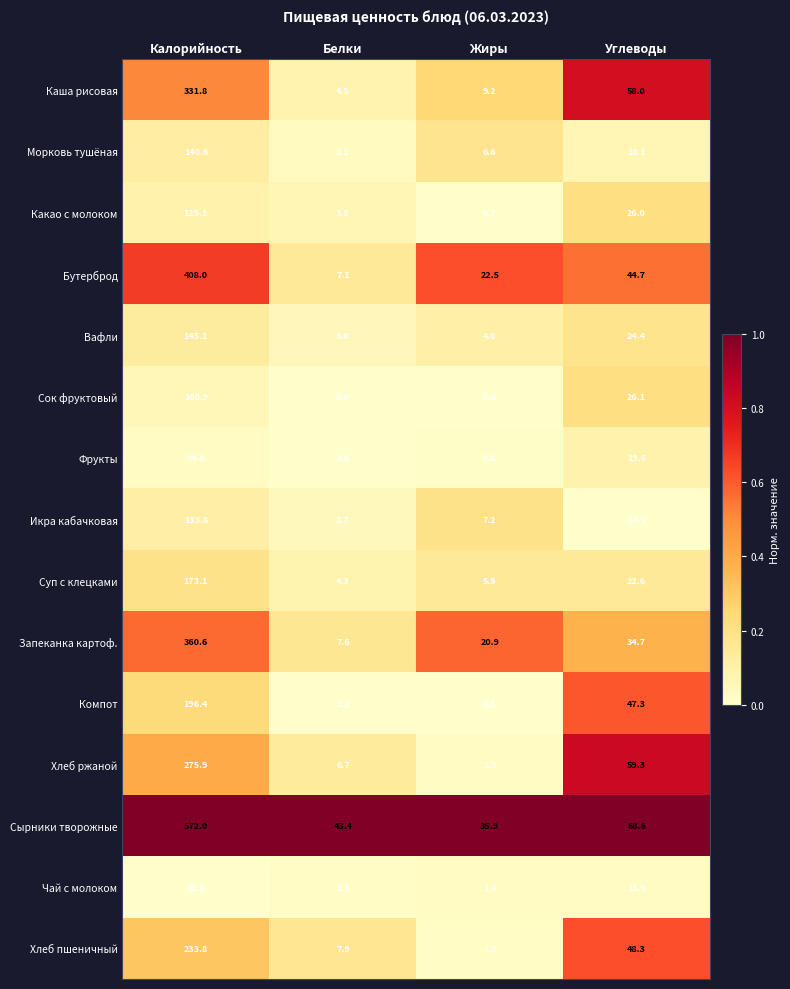

Is it true that Какао с молоком equals 26.0 at Углеводы?

True